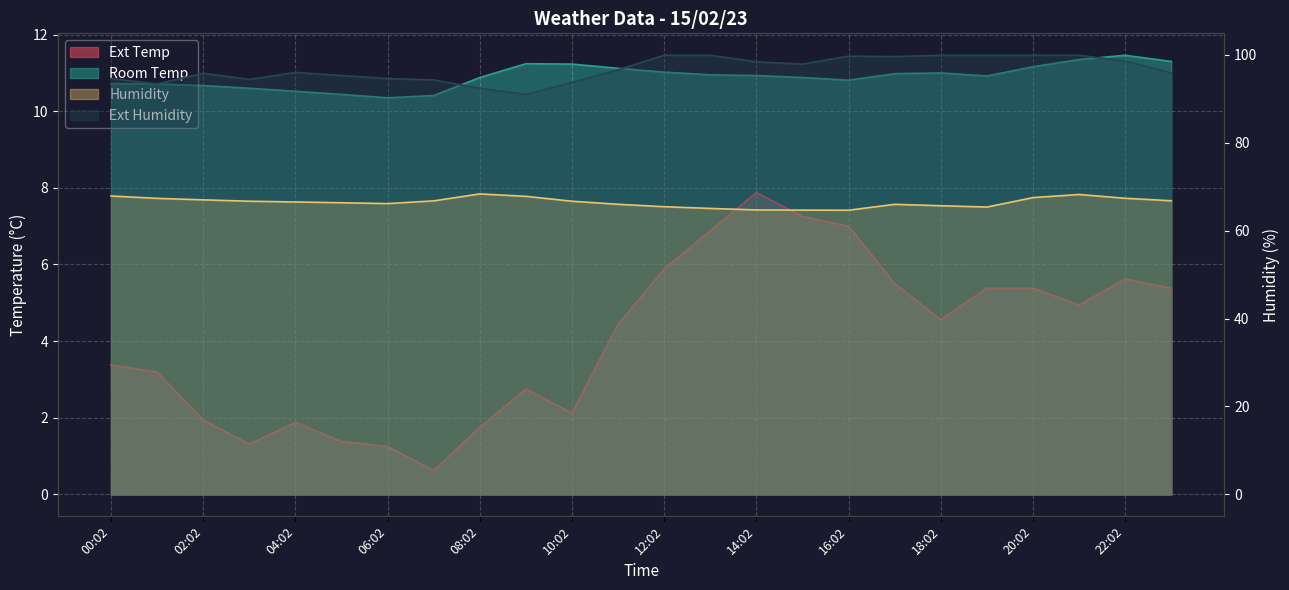

What is the total value across all series at 02:02?

175.4